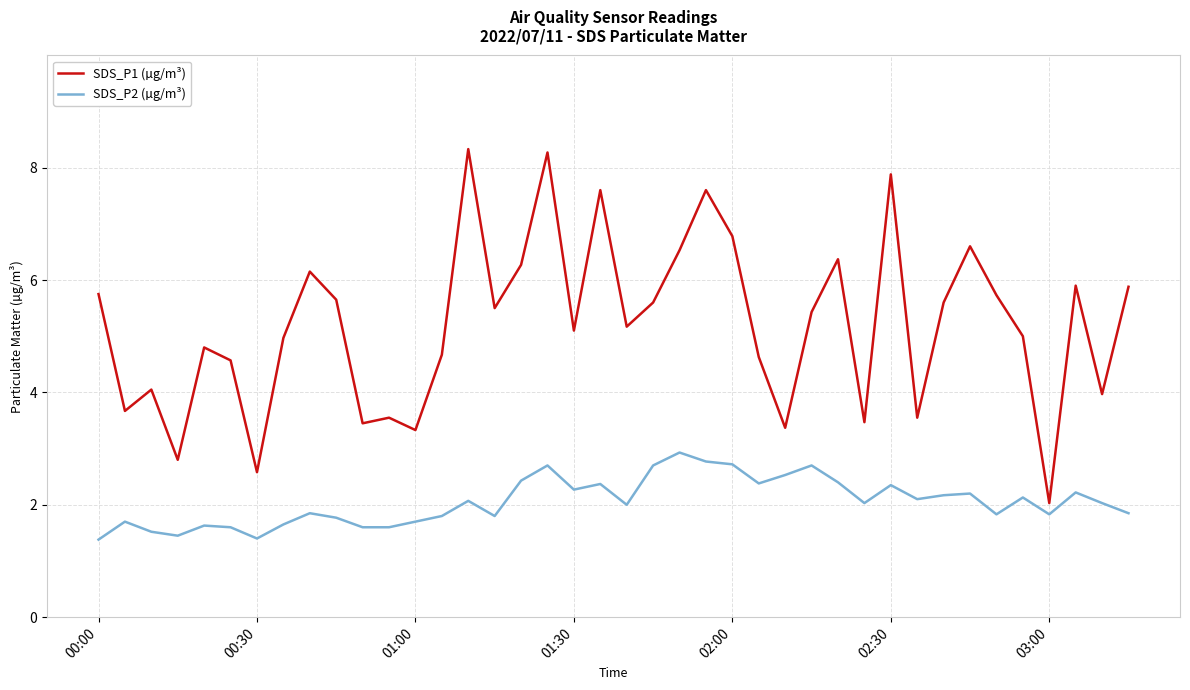

Which series has the widest spread of values?

SDS_P1 (µg/m³)